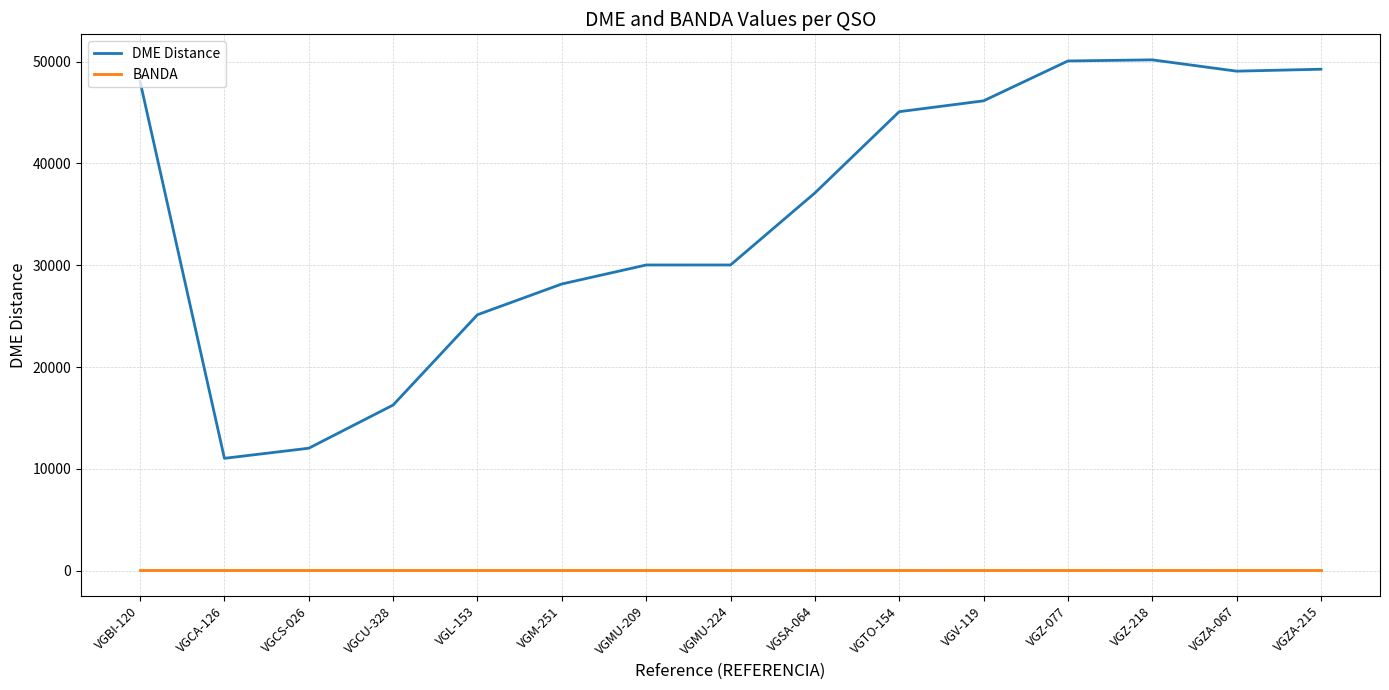

What are all the series names shown in the legend?

DME Distance, BANDA